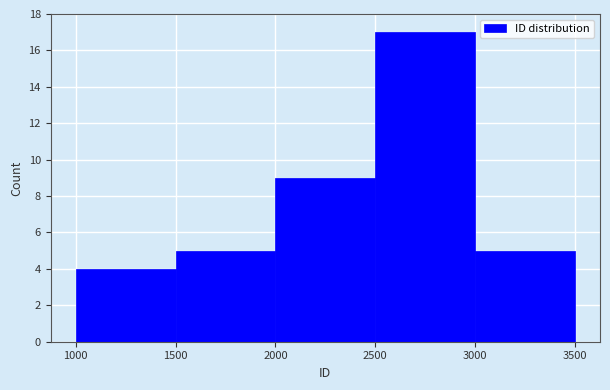

Which range on the x-axis has the tallest bar?

2500 to 3000